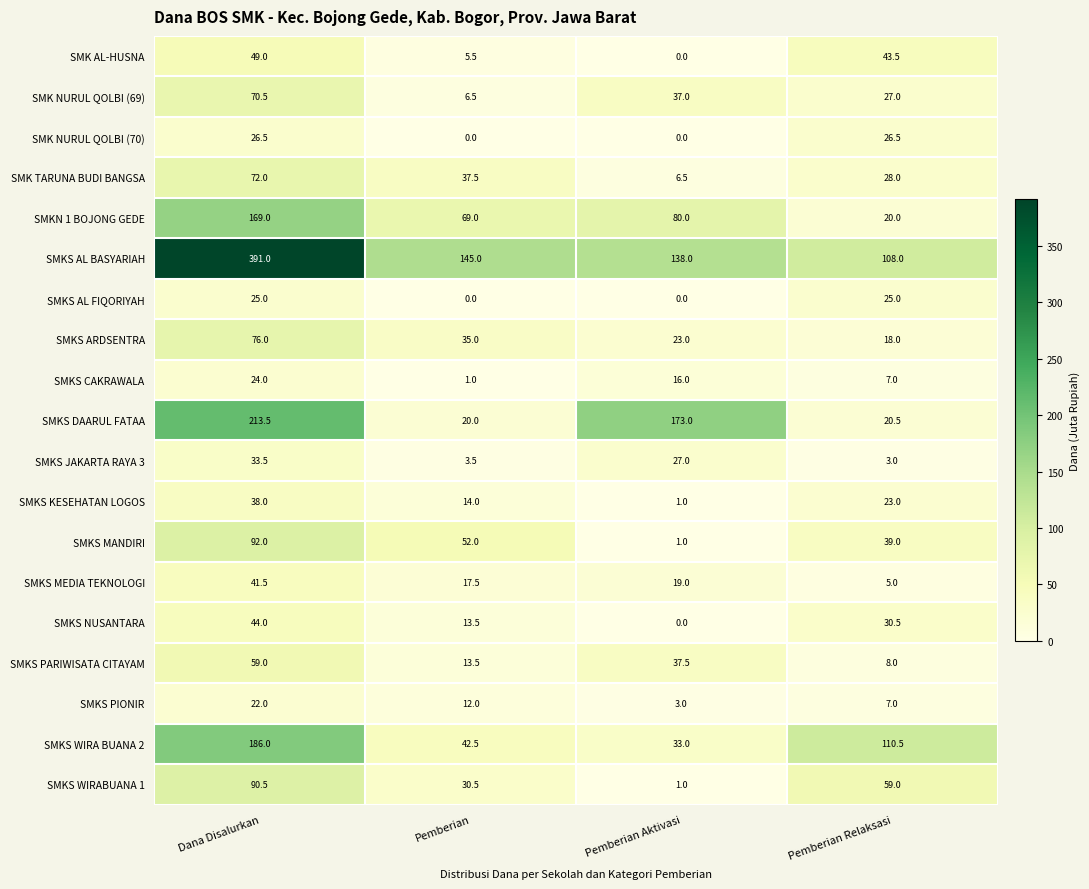

What is the difference between the maximum and minimum values in the SMKS AL FIQORIYAH series?

25.0